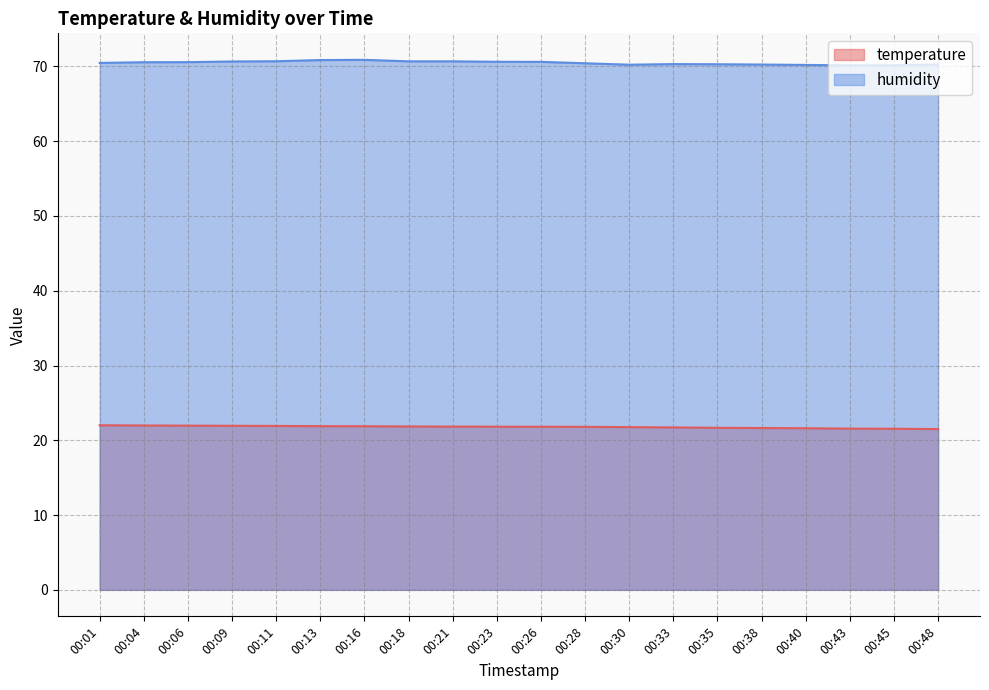

Is it true that temperature equals 21.9 at 00:11?

True